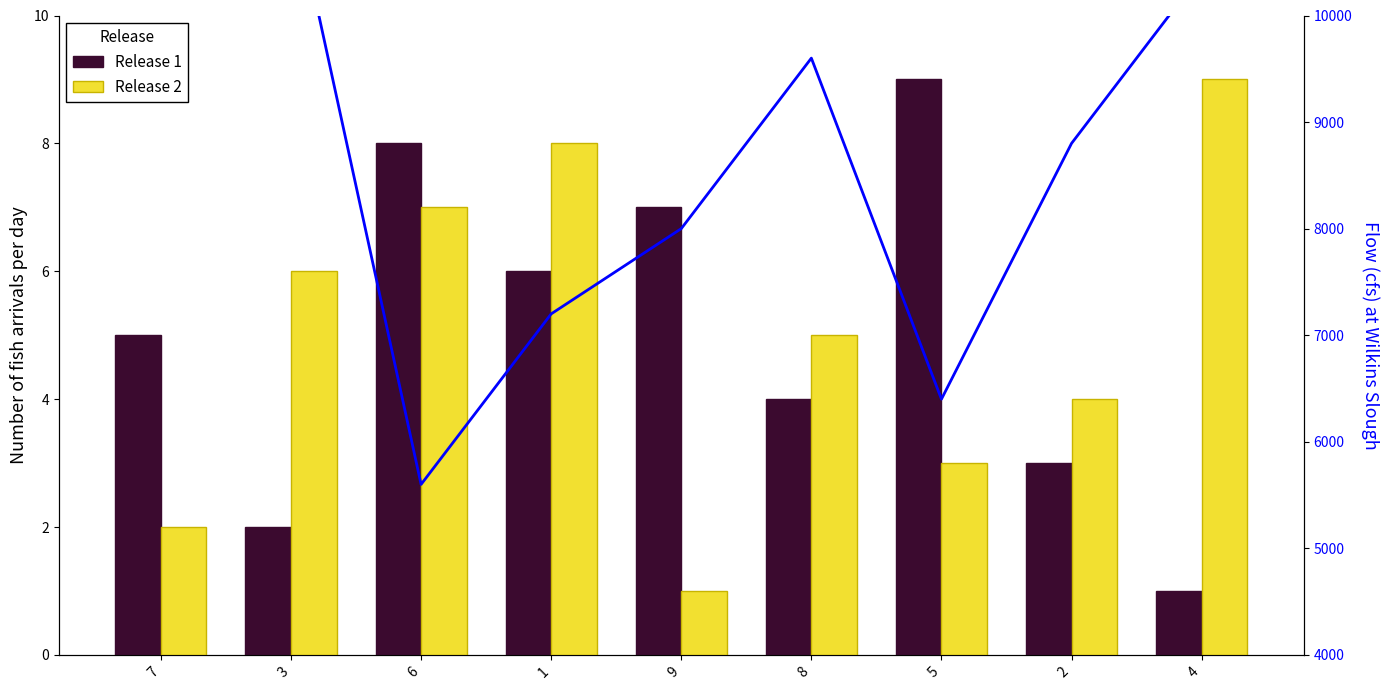

Reading left to right, extract all data points from this chart.

Release 1: 7=5	3=2	6=8	1=6	9=7	8=4	5=9	2=3	4=1
Release 2: 7=2	3=6	6=7	1=8	9=1	8=5	5=3	2=4	4=9
Flow: 7=12000	3=11200	6=5600	1=7200	9=8000	8=9600	5=6400	2=8800	4=10400